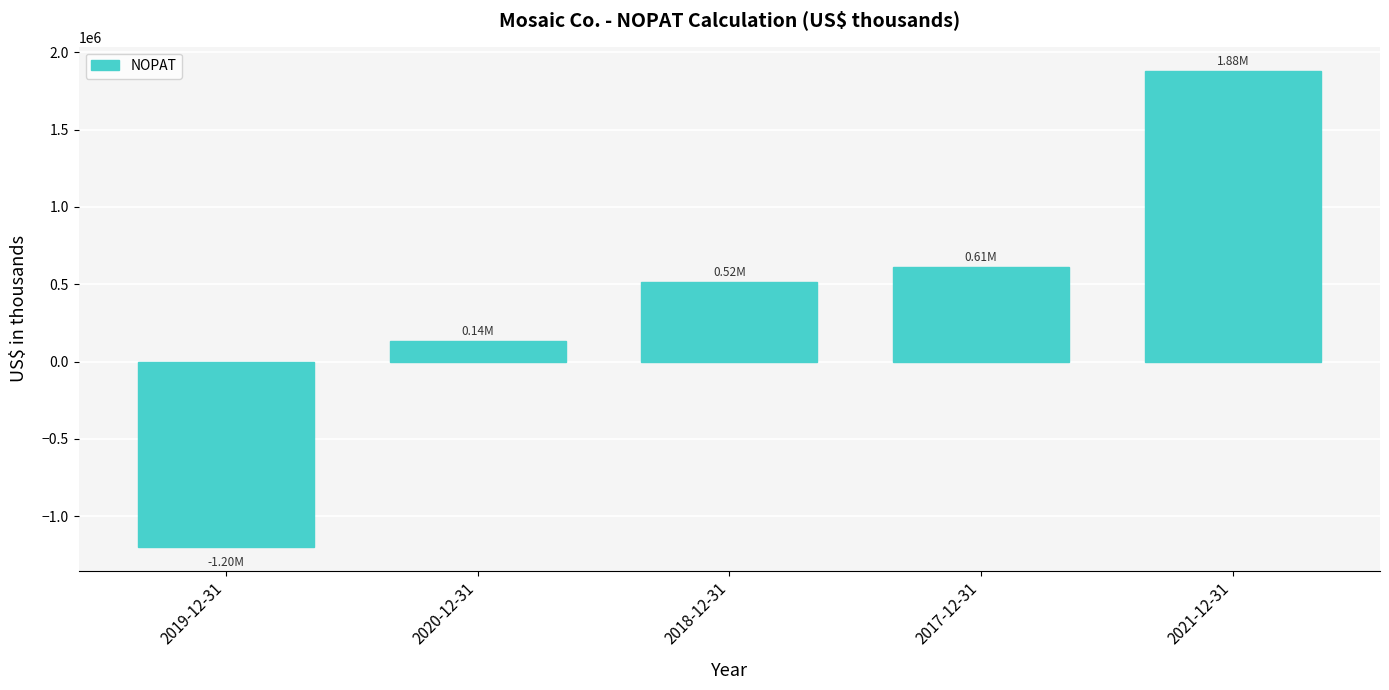

List the labels in order of value, smallest first.

2019-12-31, 2020-12-31, 2018-12-31, 2017-12-31, 2021-12-31